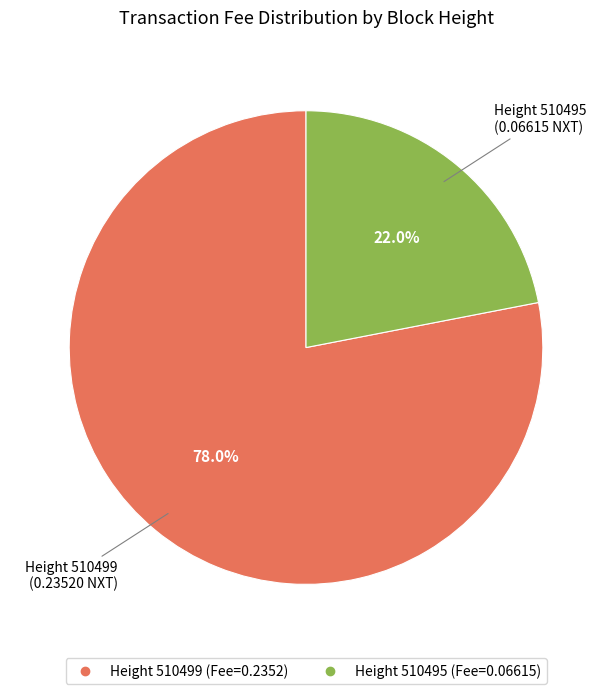

To the nearest percent, what is the difference between the largest and smallest slice percentages?

56%